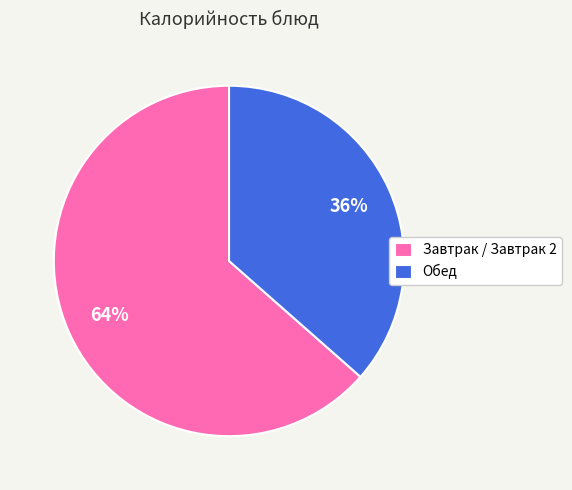

Rank the categories by value from lowest to highest.

Обед, Завтрак / Завтрак 2